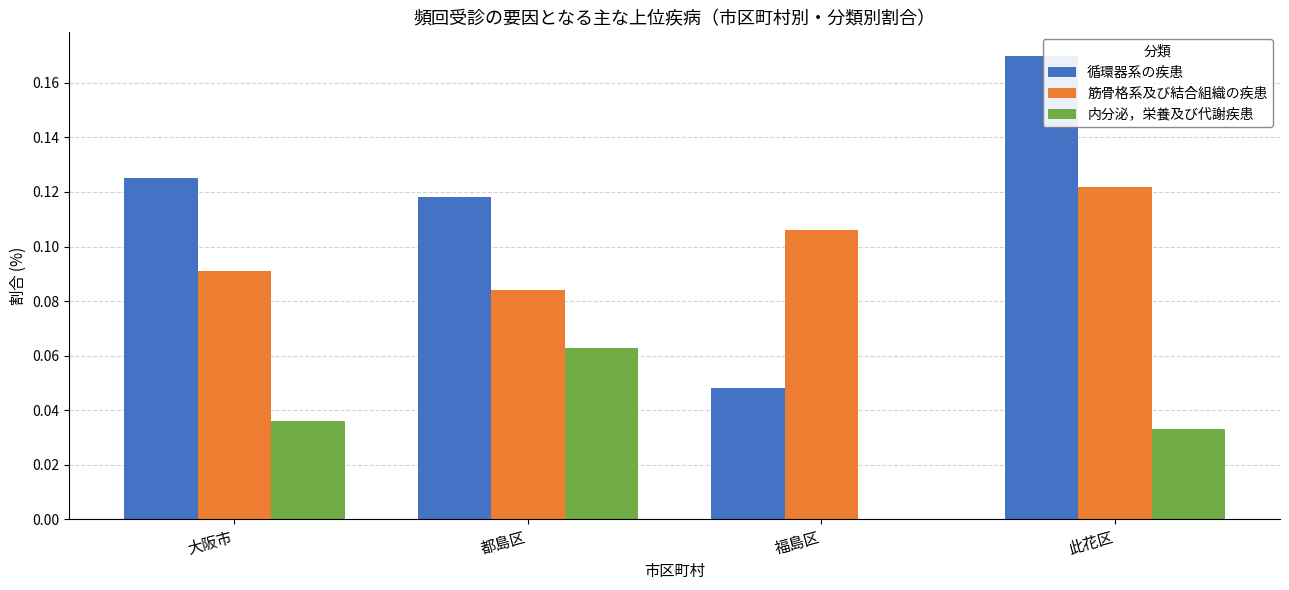

Which series has the largest total across all categories?

循環器系の疾患